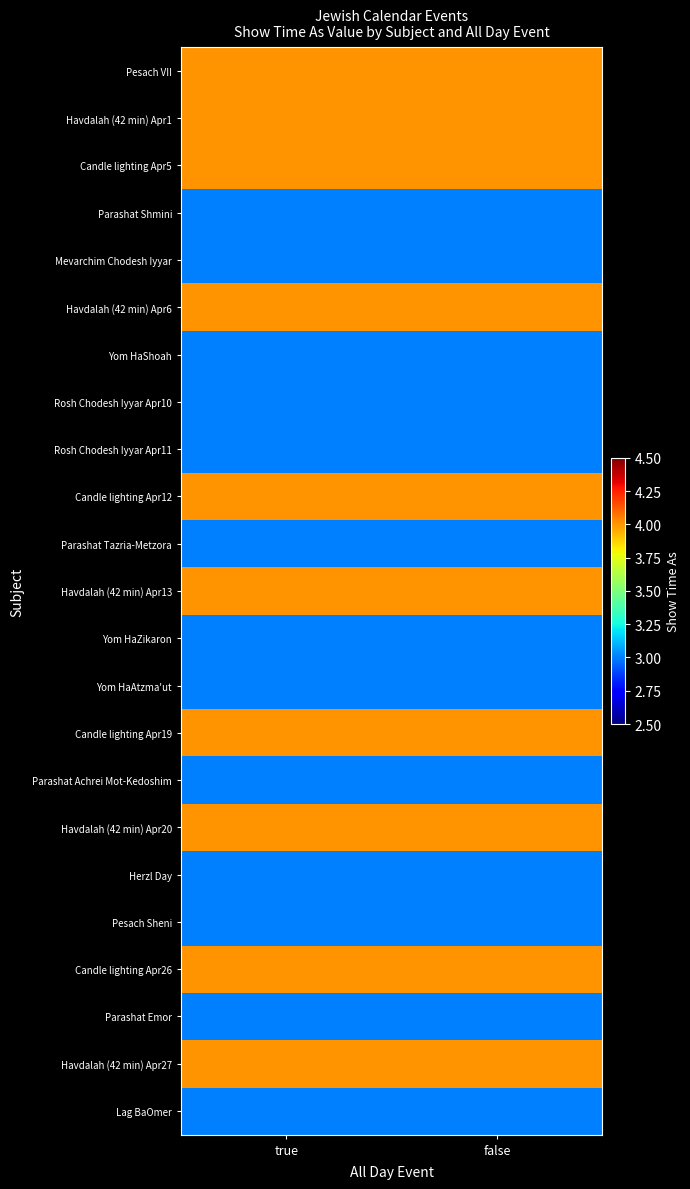

Which series has the largest total across all categories?

Pesach VII